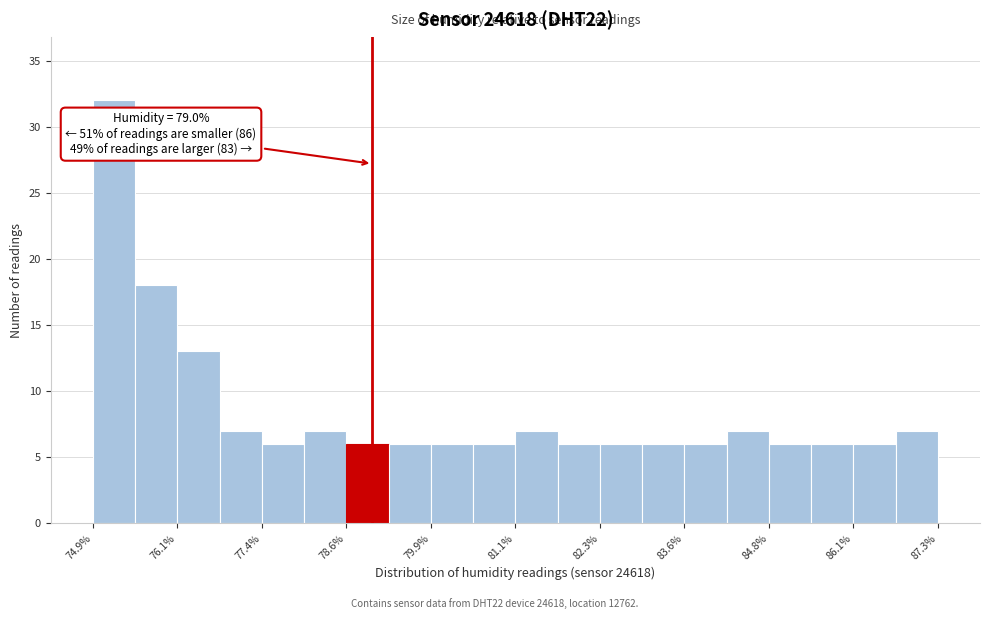

Around what value on the x-axis is the tallest bar? Give the approximate position of its centre, as read against the axis.

75.2